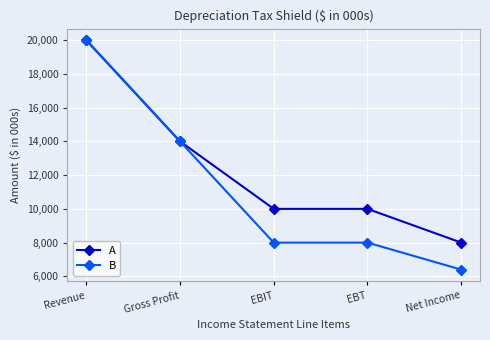

What position from the right is Gross Profit?

4